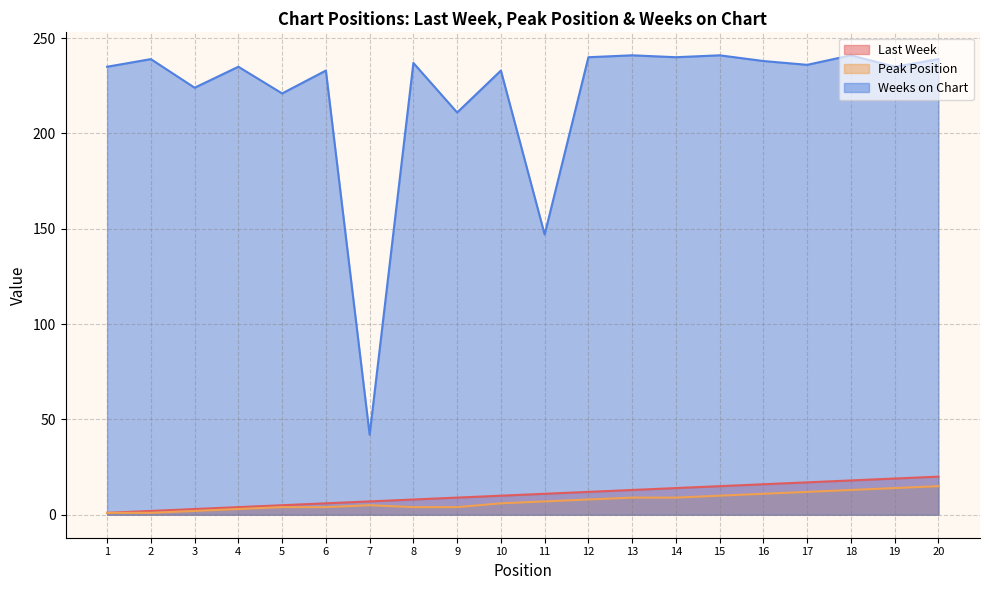

Reading right to left, list all the values displayed in this chart.

Last Week: 20	19	18	17	16	15	14	13	12	11	10	9	8	7	6	5	4	3	2	1
Peak Position: 15	14	13	12	11	10	9	9	8	7	6	4	4	5	4	4	3	2	1	1
Weeks on Chart: 239	235	241	236	238	241	240	241	240	147	233	211	237	42	233	221	235	224	239	235